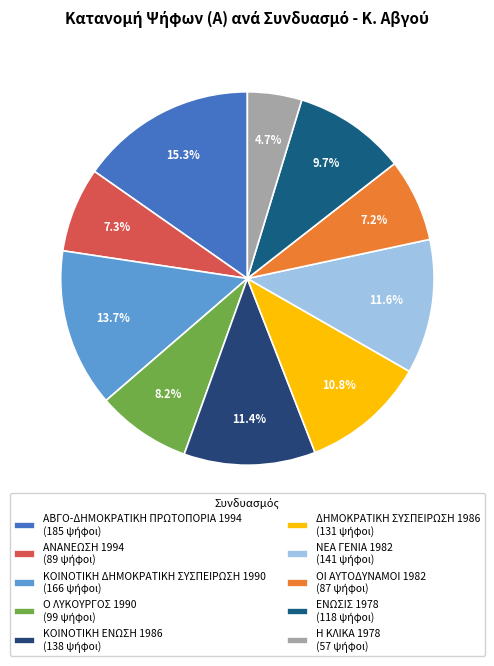

To the nearest percent, what is the average slice percentage?

10%